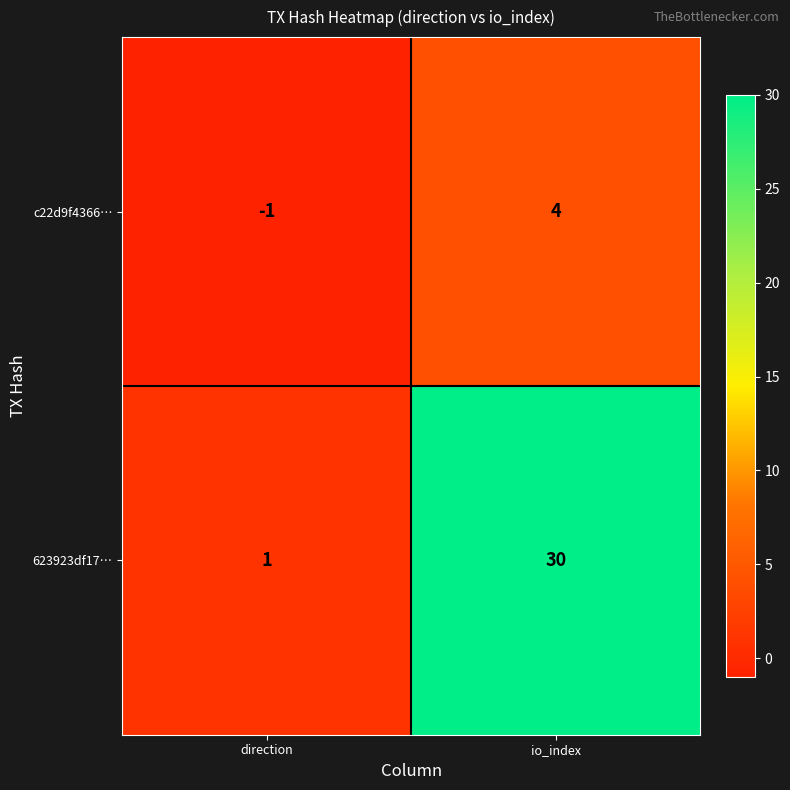

Which category has the lowest value in the c22d9f4366… series?

direction